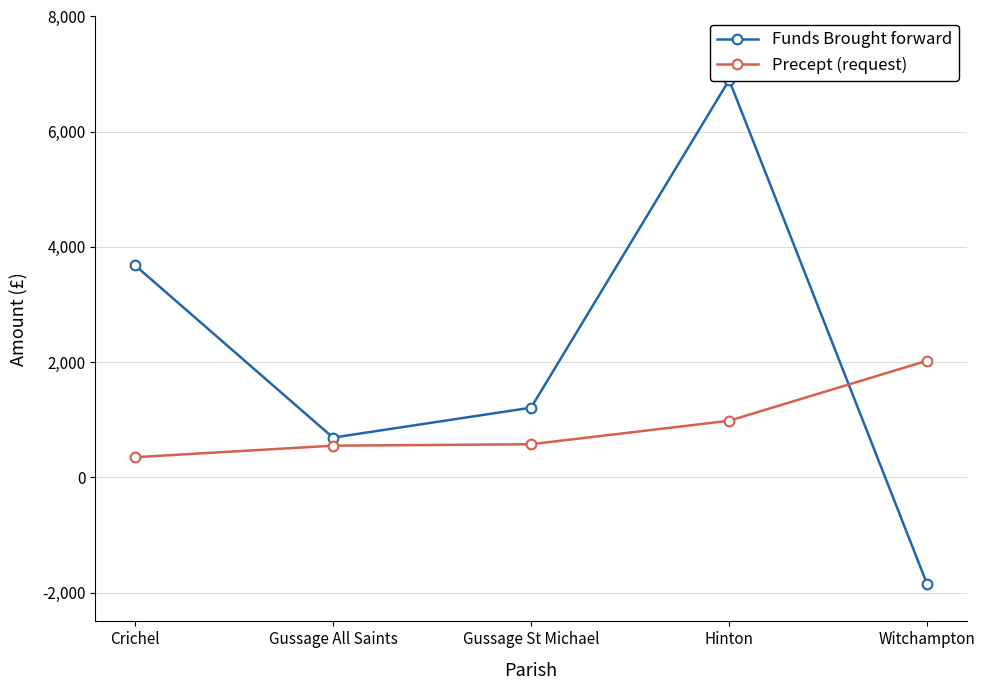

Which category has the highest value in the Precept (request) series?

Witchampton